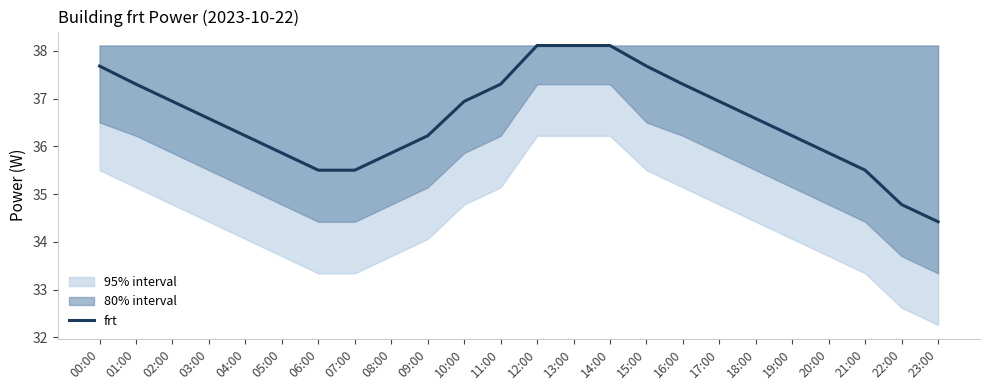

Which category has the lowest value in the frt series?

23:00